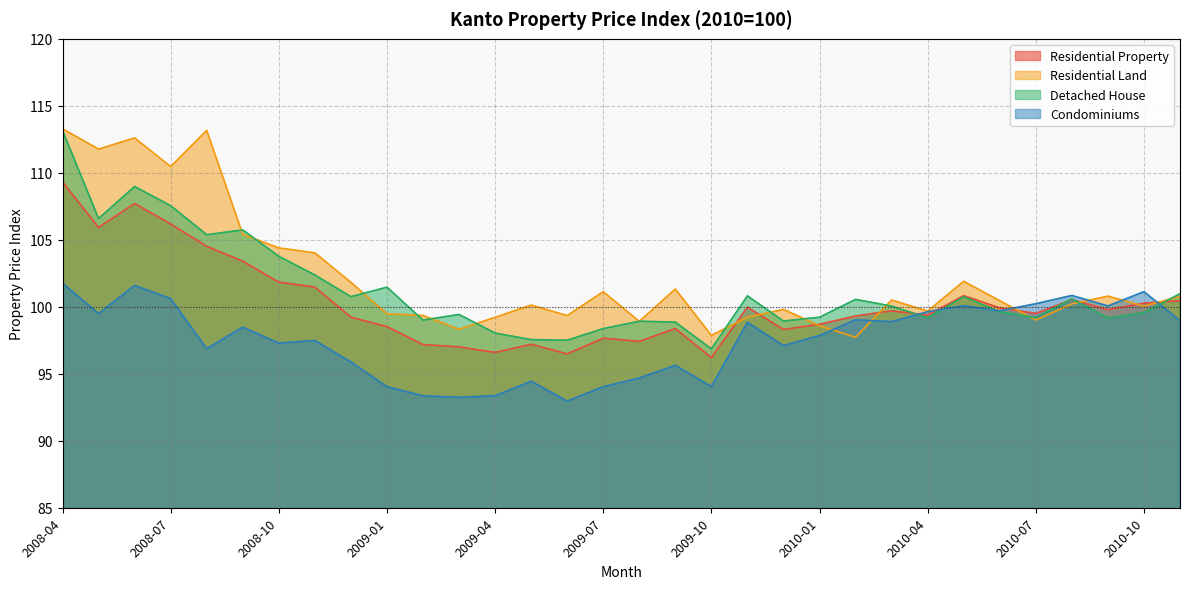

Reading right to left, extract all data points from this chart.

Residential Property: 2010-11=100.5	2010-10=100.3	2010-09=99.8	2010-08=100.5	2010-07=99.5	2010-06=99.9	2010-05=100.8	2010-04=99.4	2010-03=99.7	2010-02=99.3	2010-01=98.7	2009-12=98.3	2009-11=100.0	2009-10=96.2	2009-09=98.4	2009-08=97.4	2009-07=97.7	2009-06=96.5	2009-05=97.2	2009-04=96.6	2009-03=97.0	2009-02=97.2	2009-01=98.5	2008-12=99.2	2008-11=101.5	2008-10=101.8	2008-09=103.4	2008-08=104.5	2008-07=106.2	2008-06=107.7	2008-05=105.9	2008-04=109.3
Residential Land: 2010-11=100.8	2010-10=100.1	2010-09=100.8	2010-08=100.2	2010-07=99.0	2010-06=100.5	2010-05=101.9	2010-04=99.7	2010-03=100.5	2010-02=97.7	2010-01=98.6	2009-12=99.8	2009-11=99.2	2009-10=97.9	2009-09=101.3	2009-08=98.9	2009-07=101.1	2009-06=99.3	2009-05=100.1	2009-04=99.2	2009-03=98.3	2009-02=99.3	2009-01=99.5	2008-12=101.8	2008-11=104.0	2008-10=104.4	2008-09=105.4	2008-08=113.2	2008-07=110.5	2008-06=112.6	2008-05=111.8	2008-04=113.3
Detached House: 2010-11=101.0	2010-10=99.6	2010-09=99.2	2010-08=100.6	2010-07=99.2	2010-06=99.6	2010-05=100.7	2010-04=99.2	2010-03=100.1	2010-02=100.5	2010-01=99.2	2009-12=98.9	2009-11=100.8	2009-10=96.9	2009-09=98.9	2009-08=98.9	2009-07=98.4	2009-06=97.5	2009-05=97.5	2009-04=98.0	2009-03=99.4	2009-02=99.0	2009-01=101.5	2008-12=100.8	2008-11=102.4	2008-10=103.8	2008-09=105.7	2008-08=105.4	2008-07=107.5	2008-06=109.0	2008-05=106.6	2008-04=113.2
Condominiums: 2010-11=99.0	2010-10=101.1	2010-09=100.1	2010-08=100.8	2010-07=100.2	2010-06=99.7	2010-05=100.1	2010-04=99.6	2010-03=98.9	2010-02=99.0	2010-01=97.9	2009-12=97.1	2009-11=98.8	2009-10=94.0	2009-09=95.6	2009-08=94.7	2009-07=94.0	2009-06=93.0	2009-05=94.4	2009-04=93.4	2009-03=93.2	2009-02=93.4	2009-01=94.0	2008-12=95.9	2008-11=97.5	2008-10=97.3	2008-09=98.5	2008-08=96.9	2008-07=100.6	2008-06=101.6	2008-05=99.5	2008-04=101.8